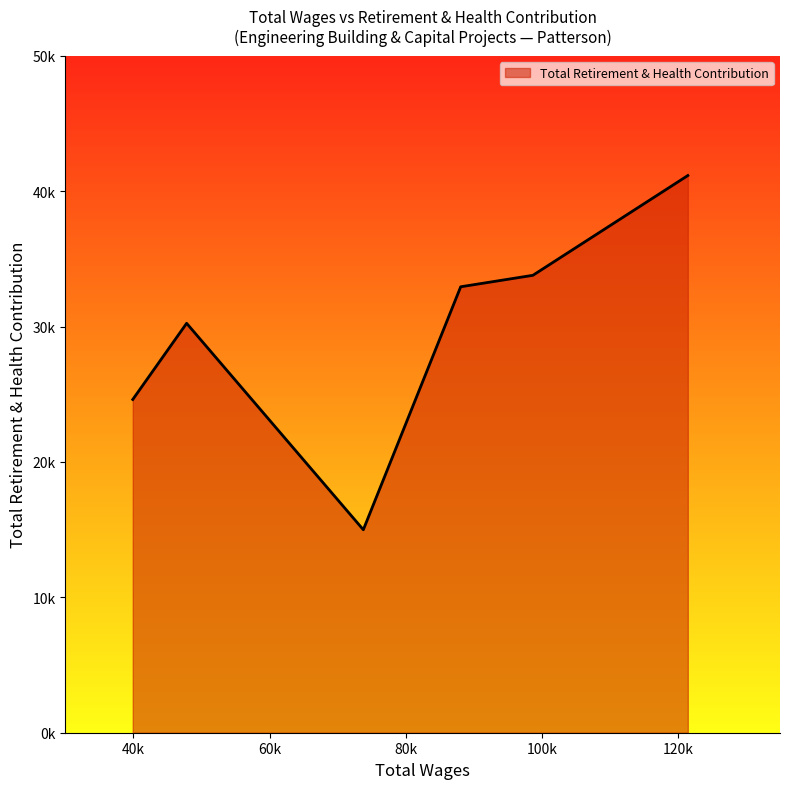

At which category does the chart reach its peak across all series?

121457.0